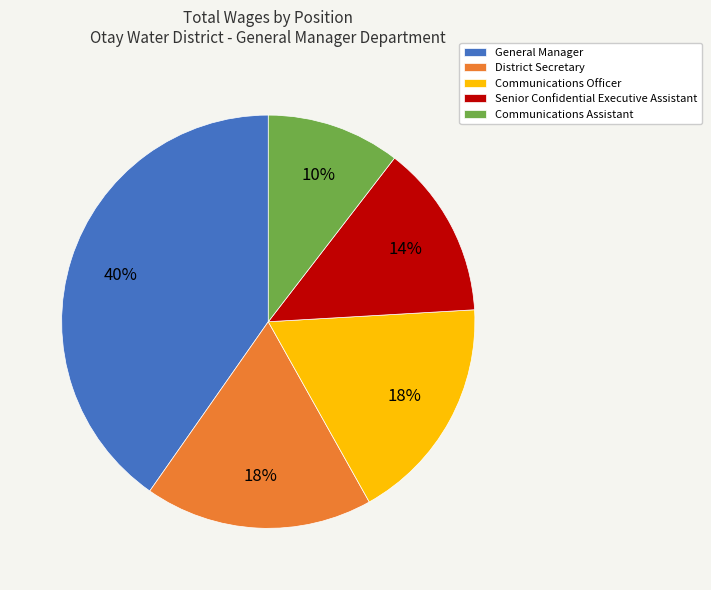

Does District Secretary represent more than half of the total?

No